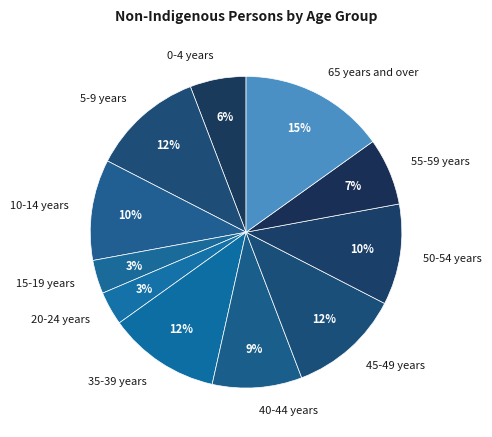

What percentage is the 20-24 years slice, to the nearest percent?

3%